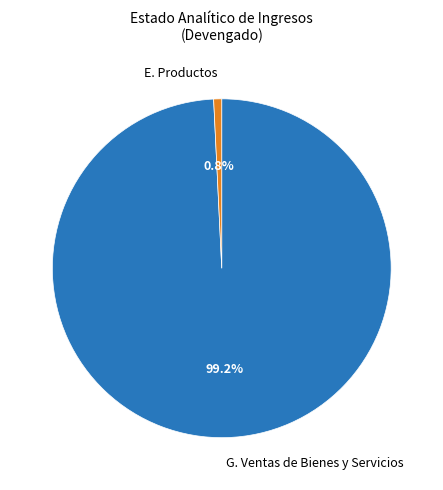

How many segments does this pie chart have?

2